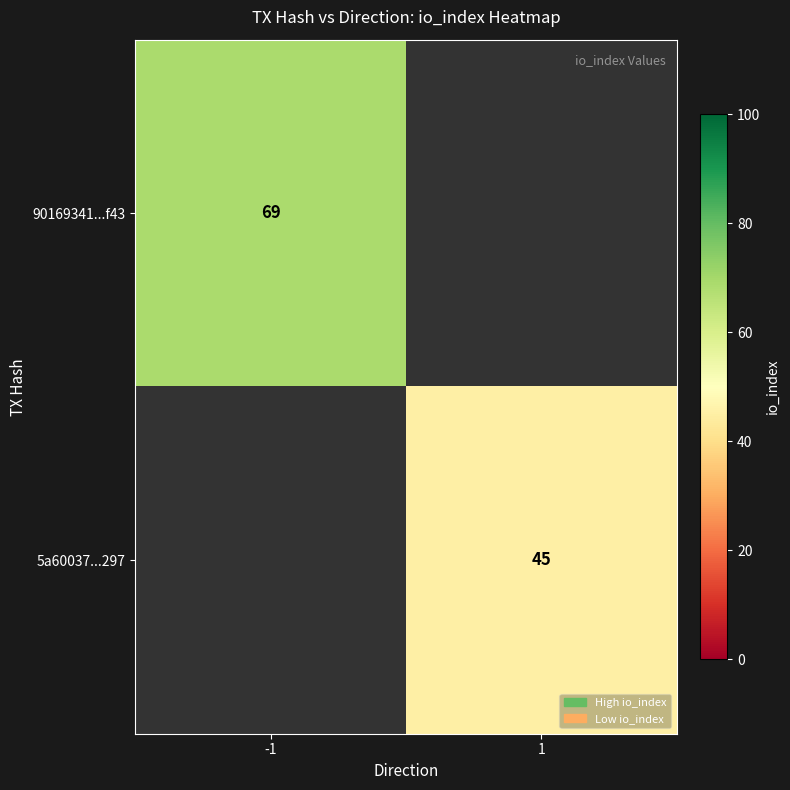

Is it true that 90169341...f43 equals 27 at -1?

False